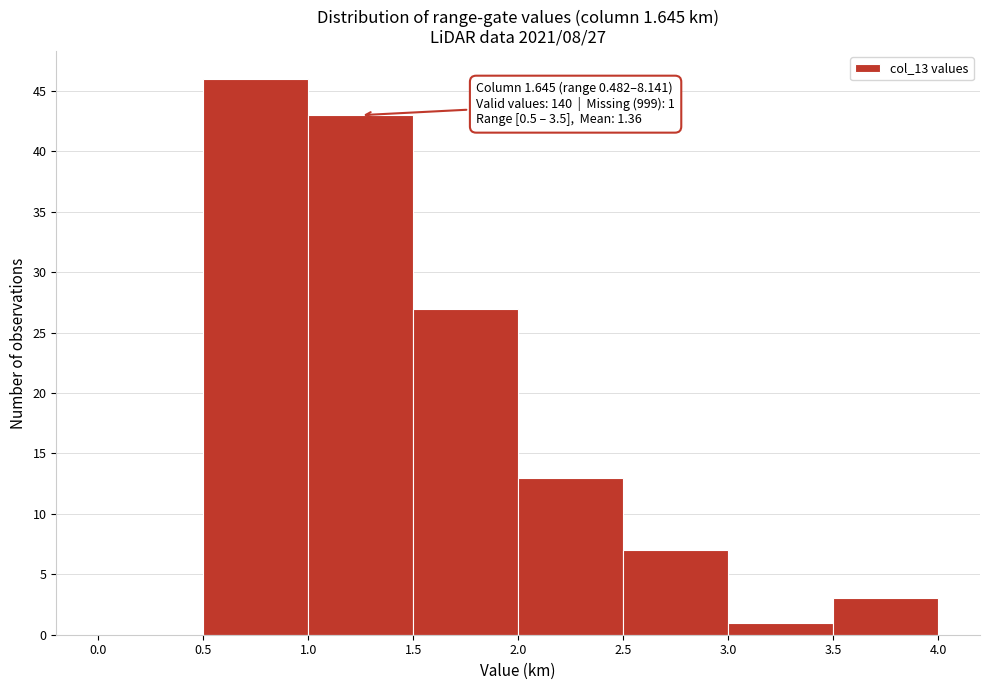

Over which range of the x-axis is the bar tallest?

0.5 to 1.0